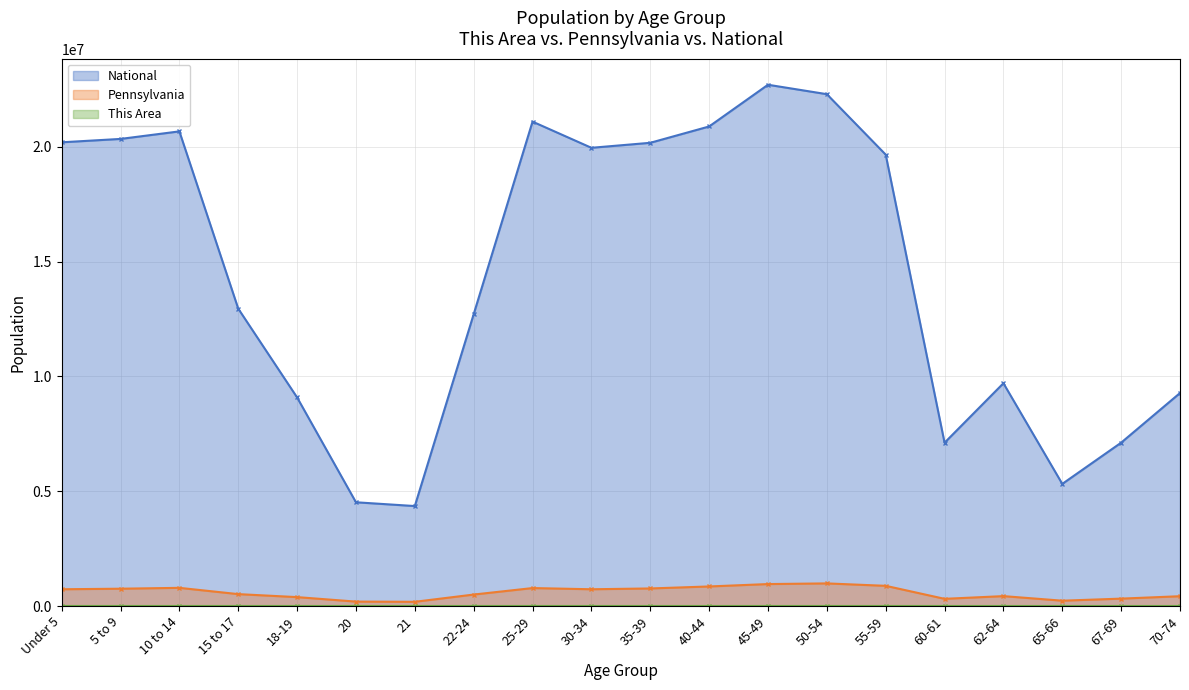

Which has a higher value, 18-19 or 55-59?

55-59